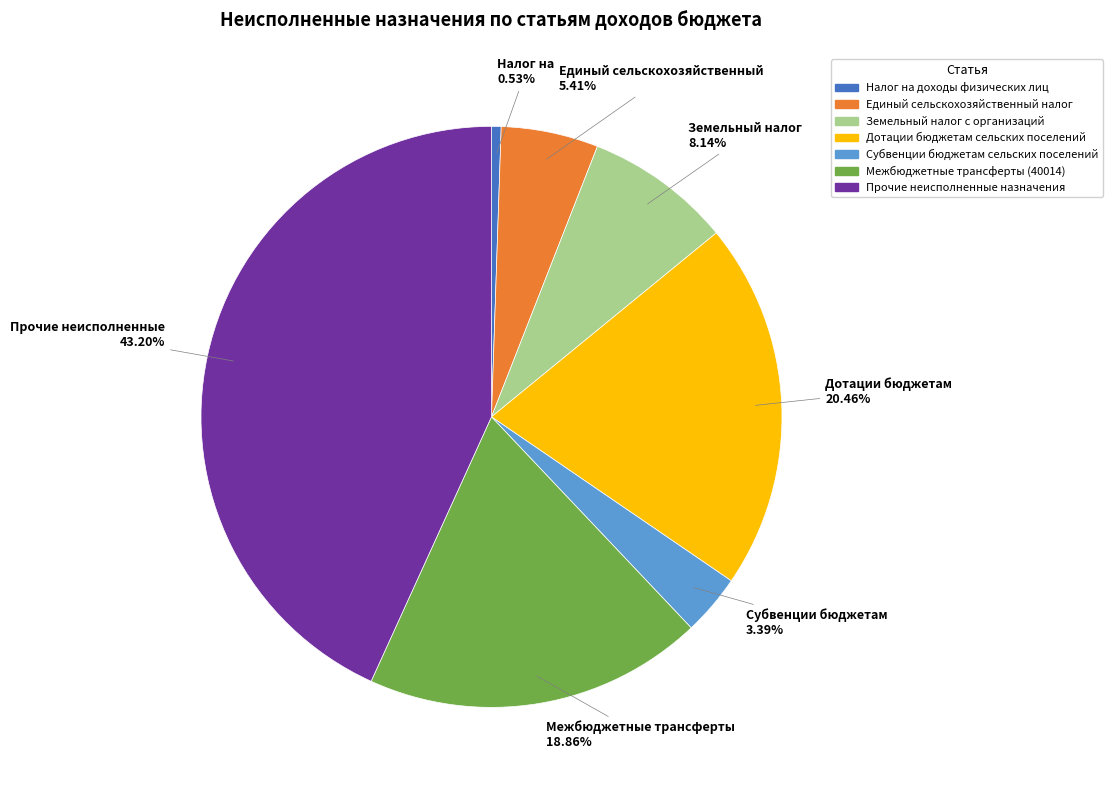

Does any single category account for the majority?

No